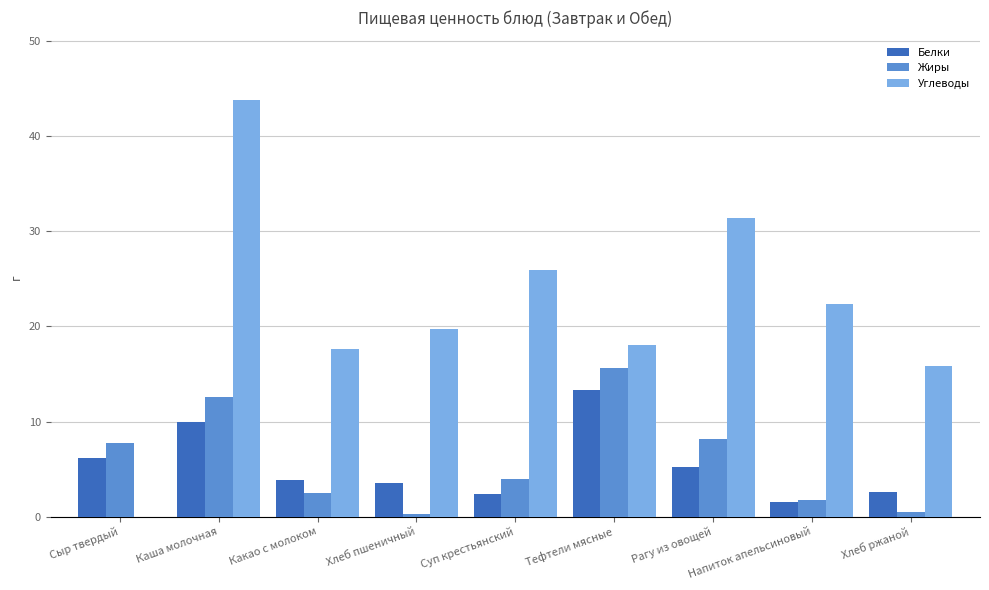

Is it true that Углеводы equals 0.0 at Сыр твердый?

True